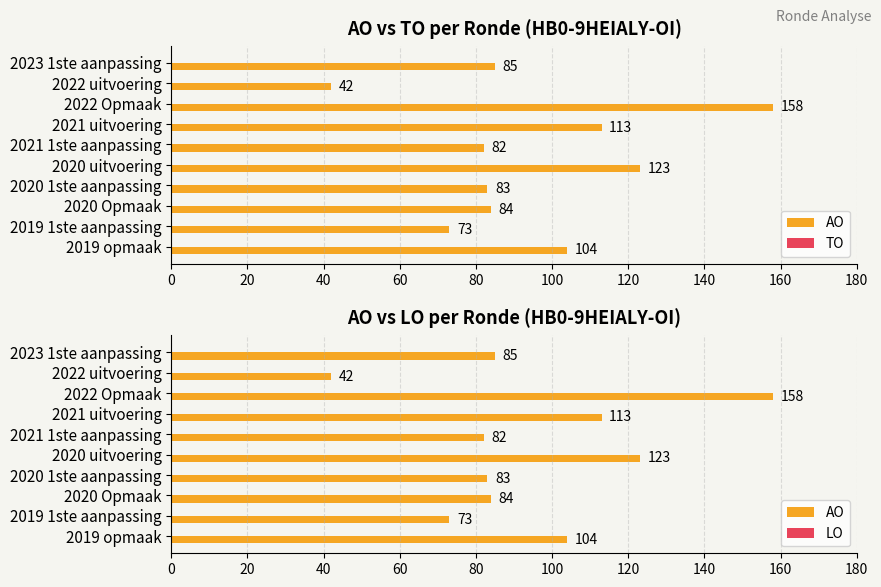

At how many categories does at least one series exceed 48?

9